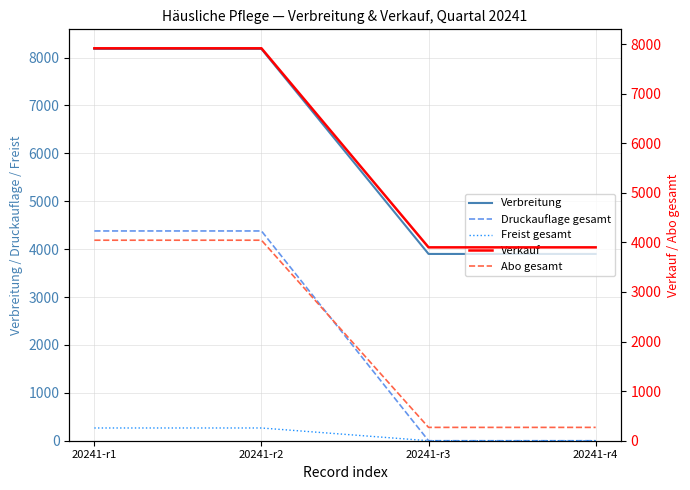

What is the greatest value displayed?

8181